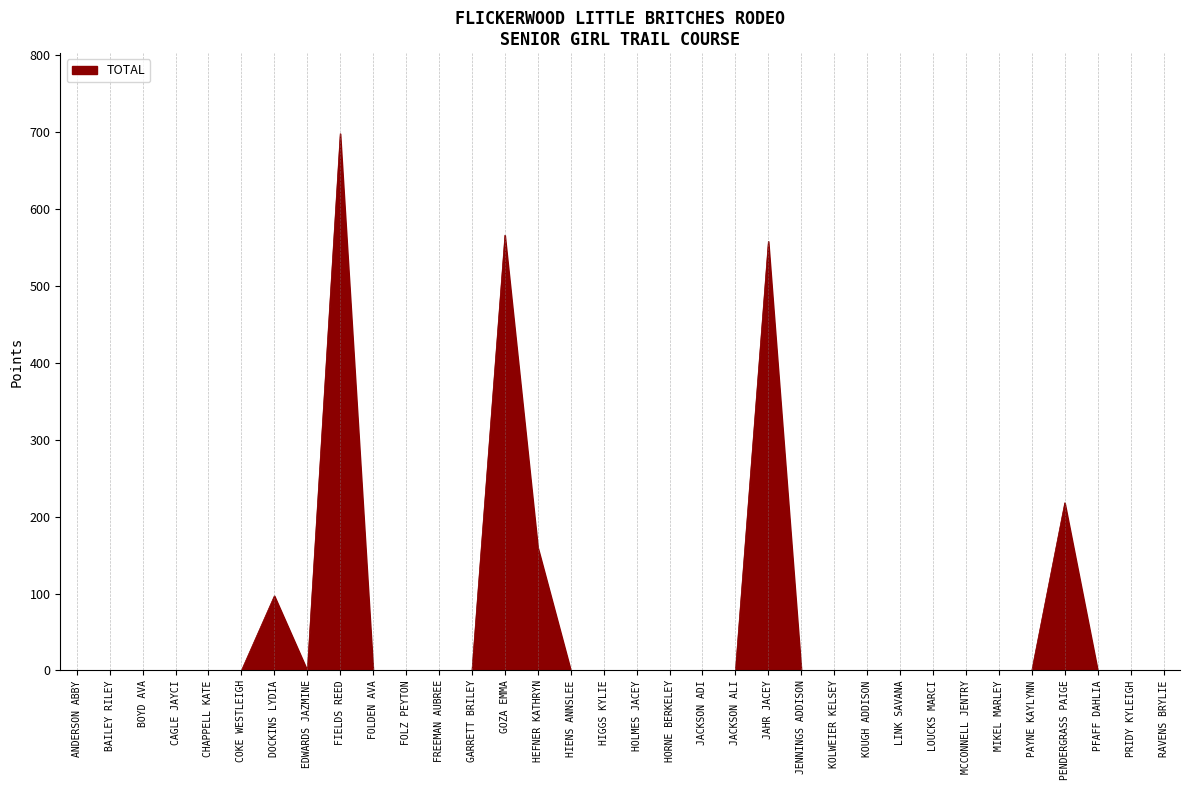

Count the number of data series in this chart.

1